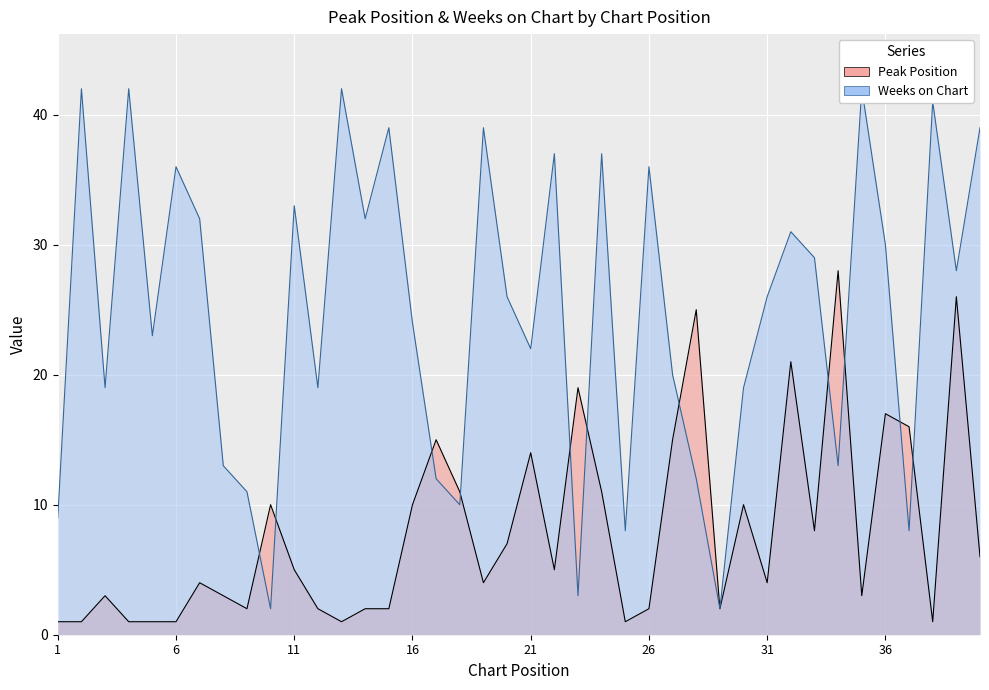

After their last crossing, which series has the higher values: Weeks on Chart or Peak Position?

Weeks on Chart